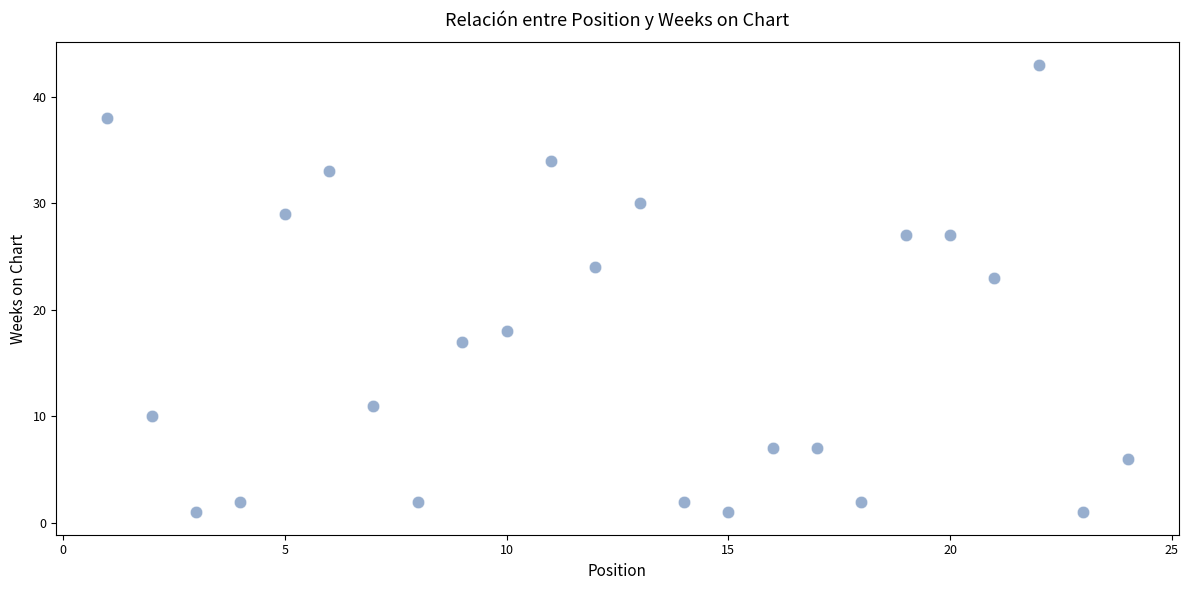

What Y value in the scatter plot is closest to 22?

23